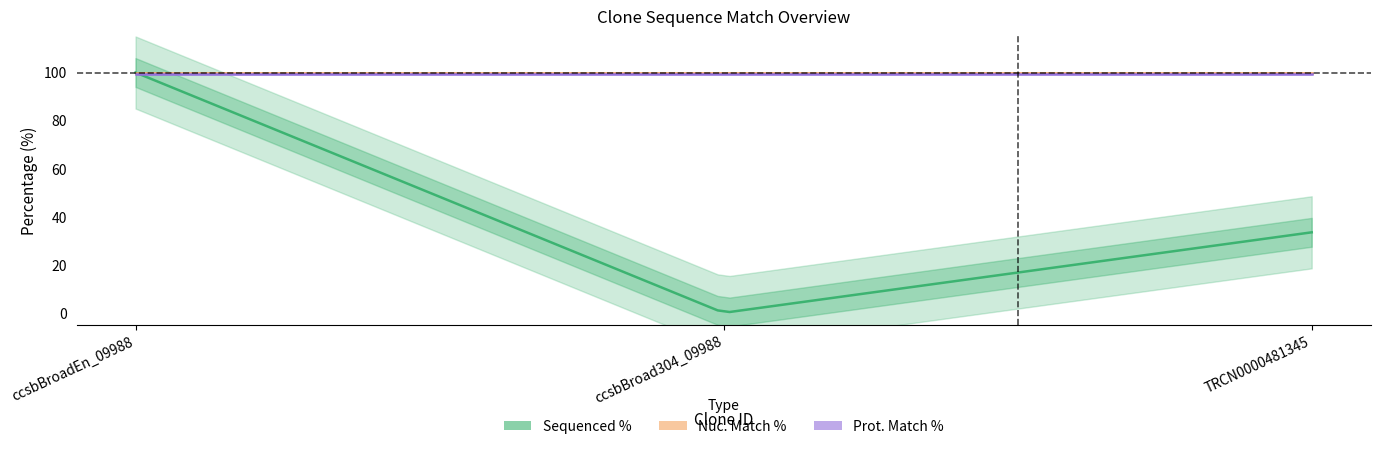

Reading right to left, what are all the values shown in this chart?

Sequenced %: 33.5	0.0	100.0
Prot. Match %: 99.5	99.5	99.5